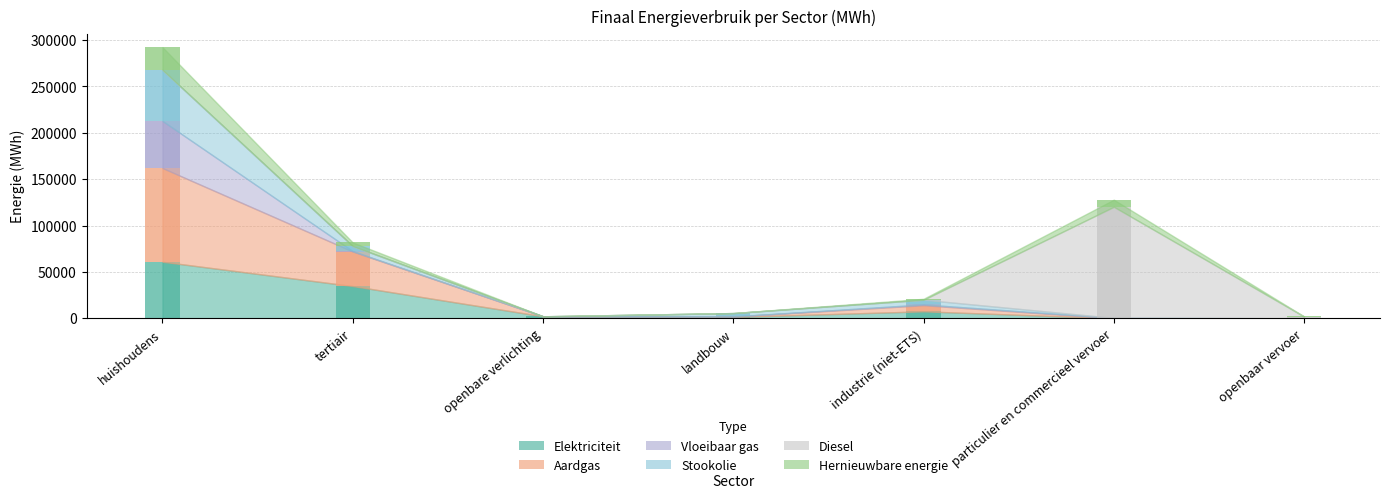

True or false: Stookolie has a value of 5489.8 at tertiair.

True